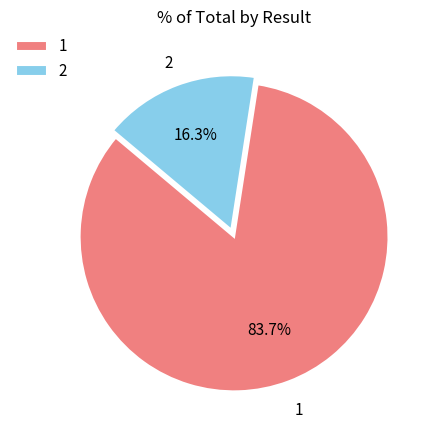

To the nearest percent, what portion does 1 represent?

84%